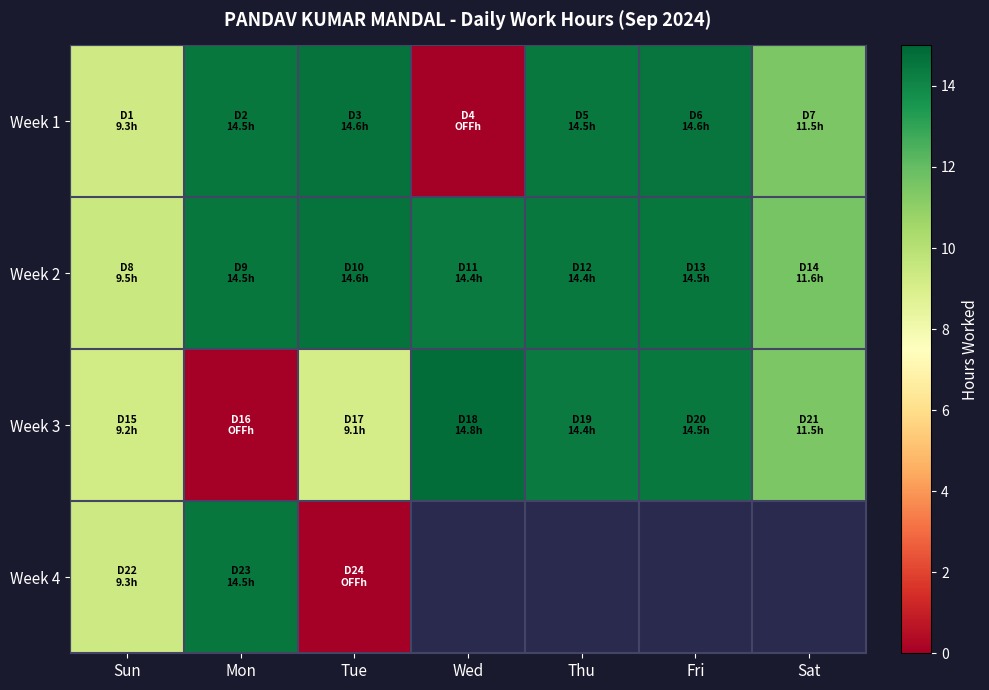

Is it true that Week 1 equals 23.3 at Fri?

False